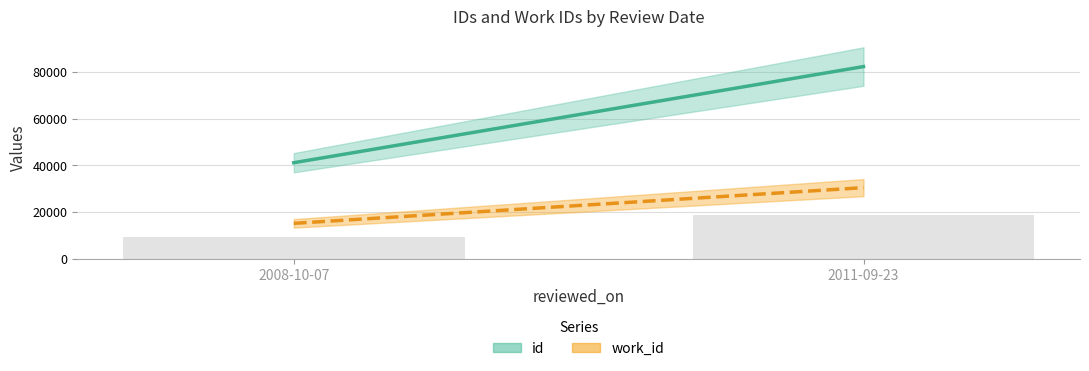

Count the number of data series in this chart.

1